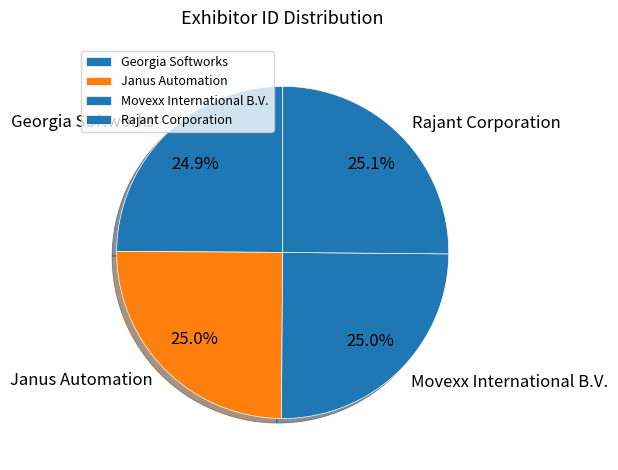

Approximately how many times larger is the value at Movexx International B.V. compared to Janus Automation?

1.0